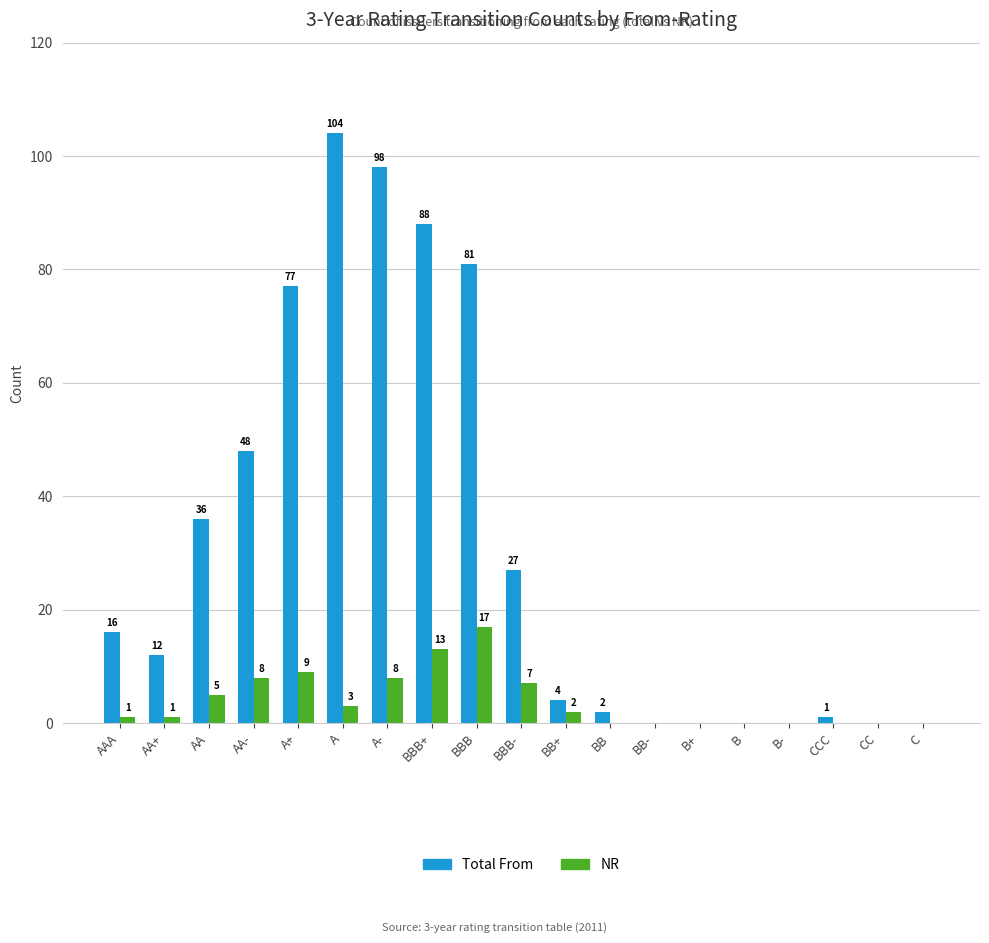

At which category is the sum across all series the highest?

A